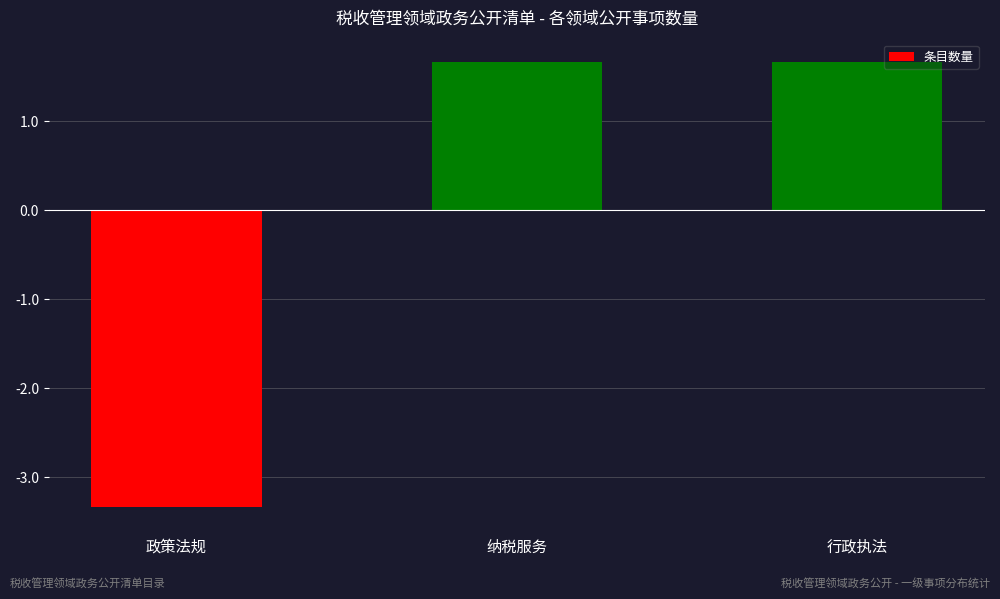

What is the value of the 3rd bar from the left?

1.7